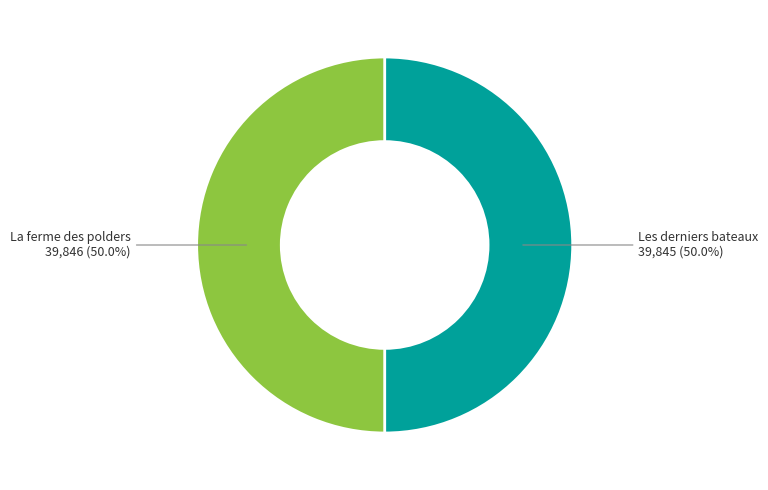

How many segments does this pie chart have?

2